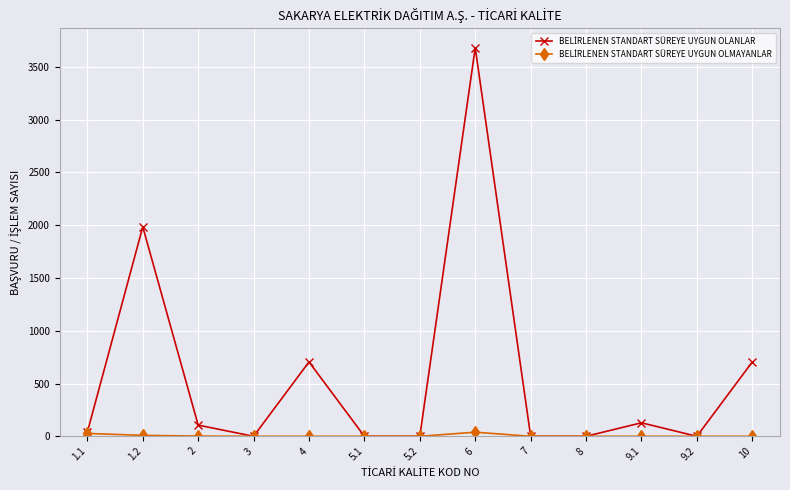

At which category is the sum across all series the highest?

6